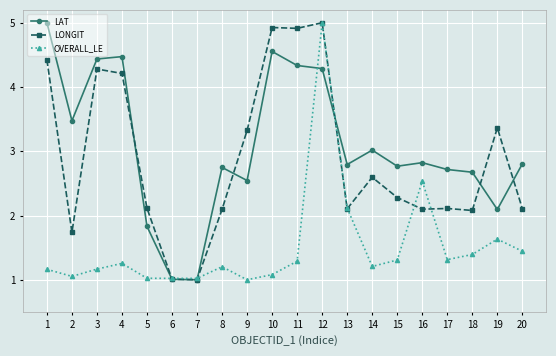

How many lines are shown in the chart?

3